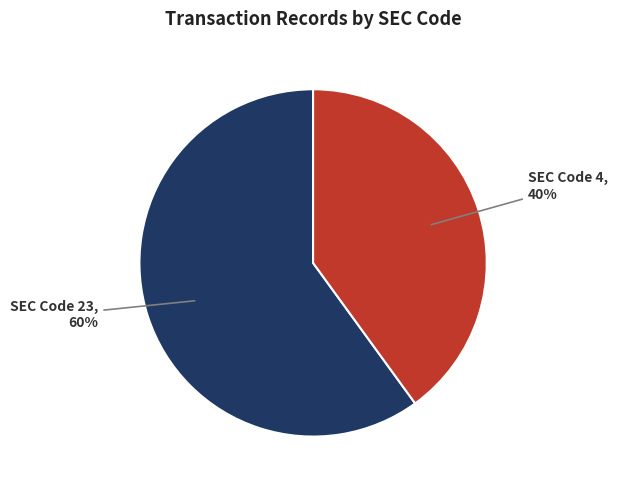

Count the number of slices in the pie.

2